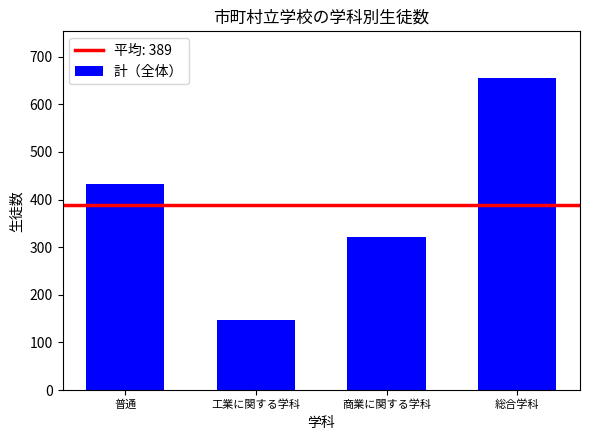

What is the label of the 1st bar from the right?

総合学科